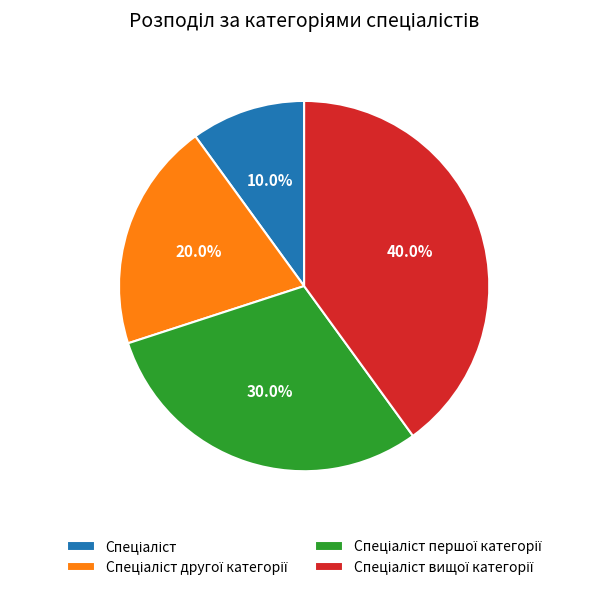

To the nearest percent, what is the difference between the largest and smallest slice percentages?

30%